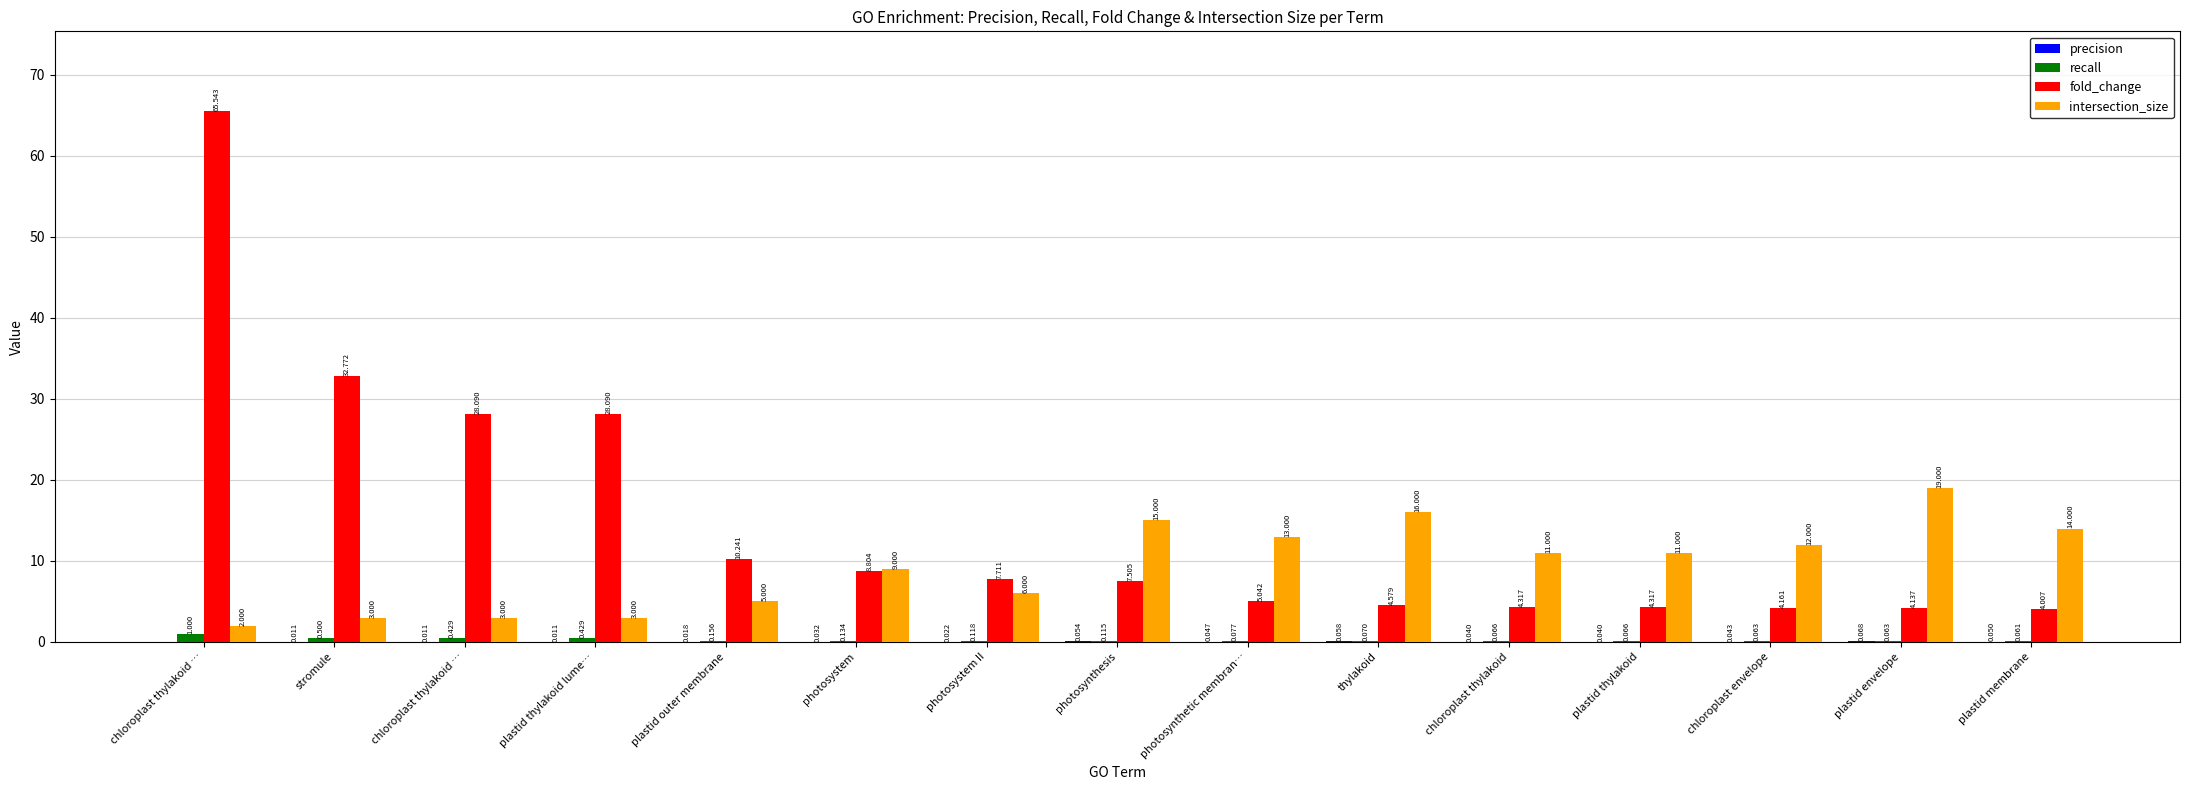

The recall series shows 0.7 at stromule. True or false?

False